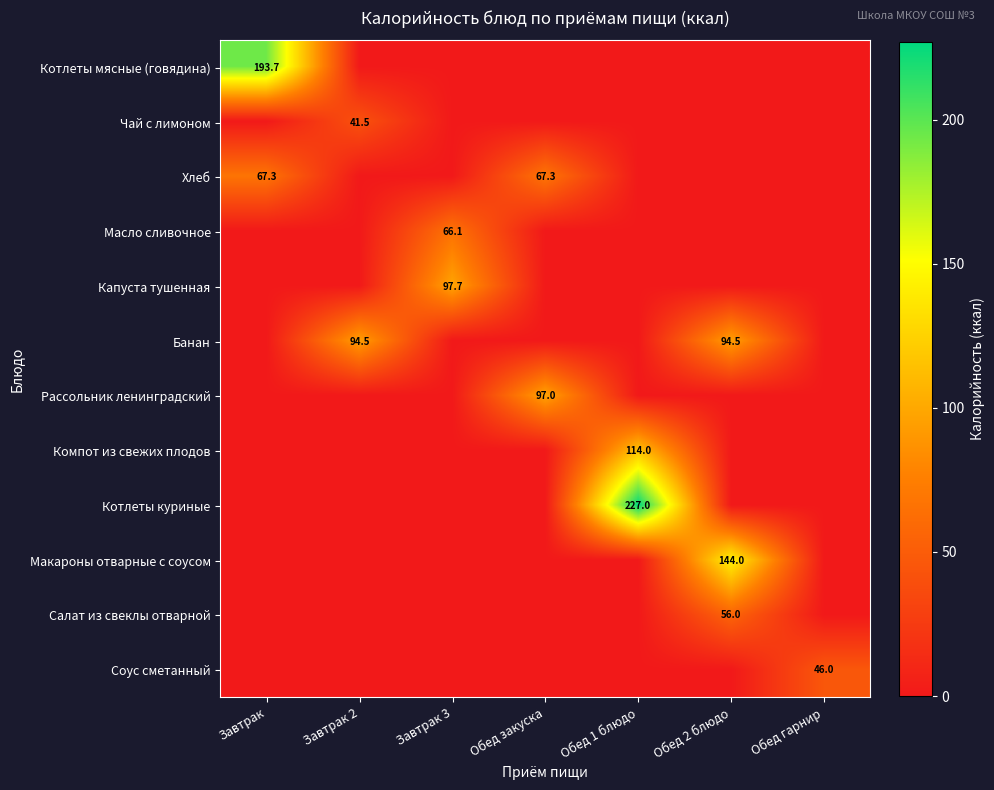

What is the difference between the maximum and minimum values in the Макароны отварные с соусом series?

144.0